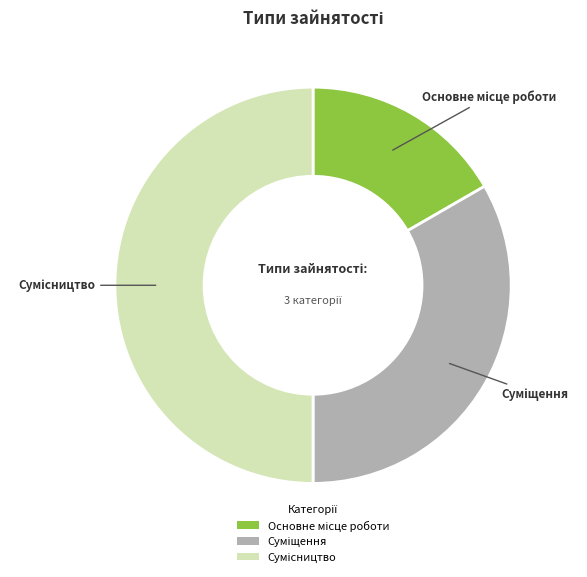

Which has a higher value, Основне місце роботи or Сумісництво?

Сумісництво